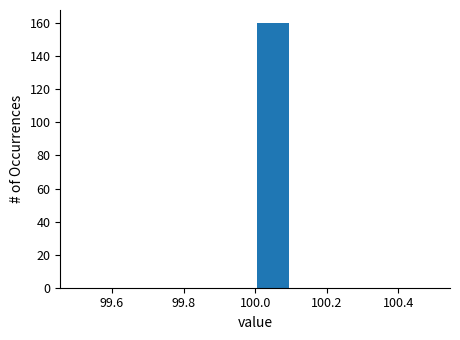

What is the height of the bar covering 100.0 to 100.1 on the x-axis? The values are not printed on the chart, so give them approximately, as read against the axis.

160